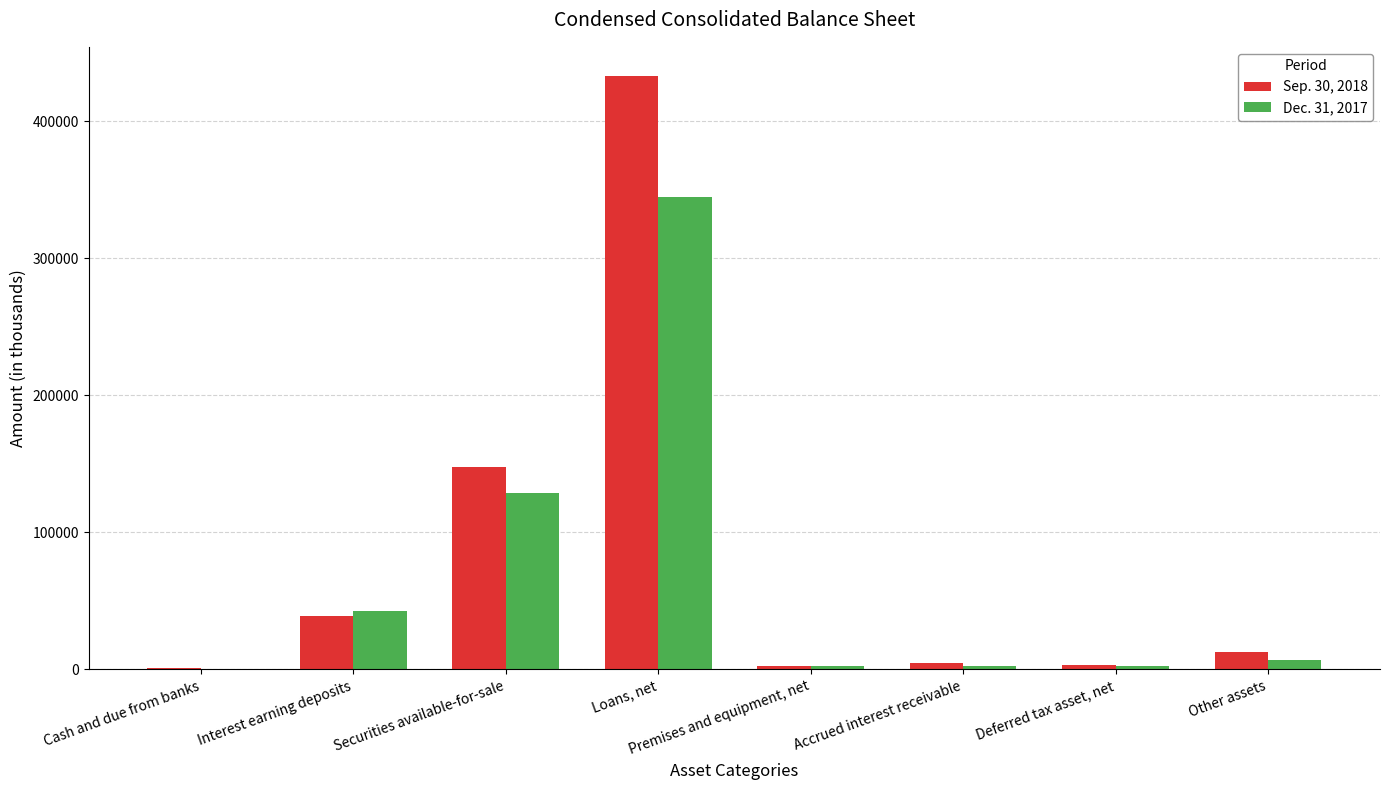

The Dec. 31, 2017 series shows 42606 at Interest earning deposits. True or false?

True